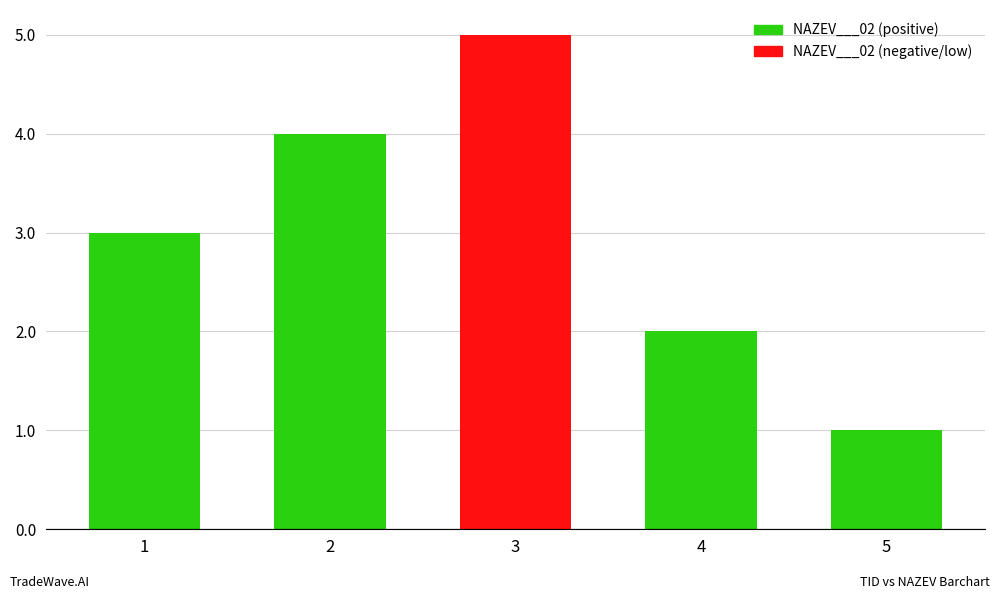

What is the value of the 4th bar from the left?

2